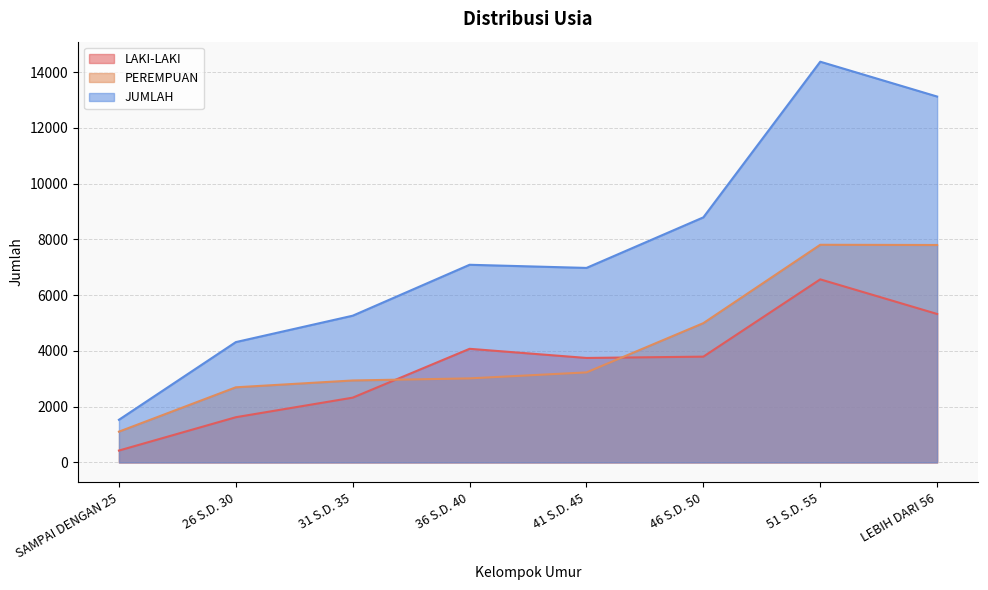

What is the difference between the JUMLAH values at 41 S.D. 45 and 36 S.D. 40?

113